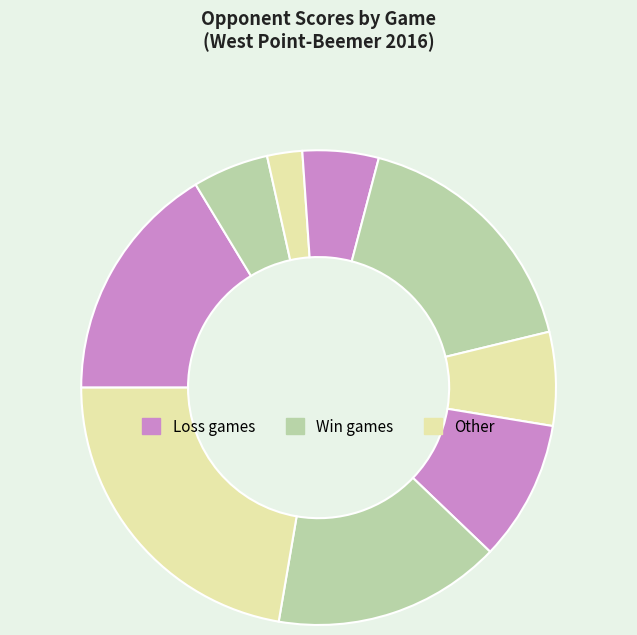

How many segments does this pie chart have?

9